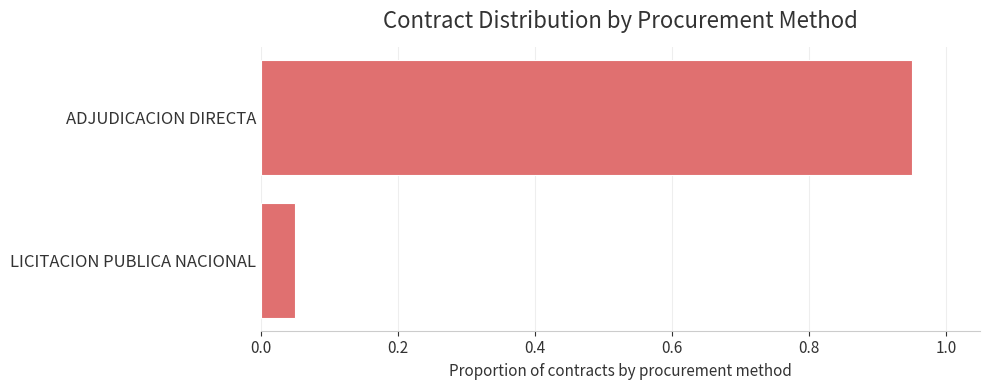

Where is the data nearest to the value 0?

LICITACION PUBLICA NACIONAL